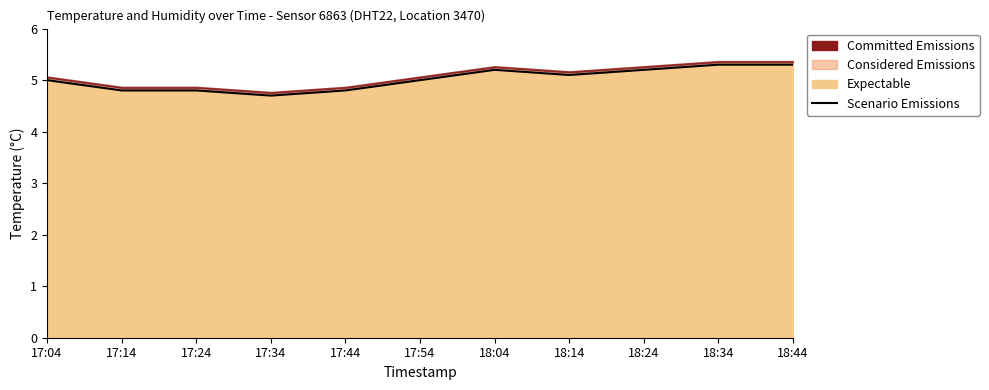

Which has a higher value, 18:44 or 17:34?

18:44